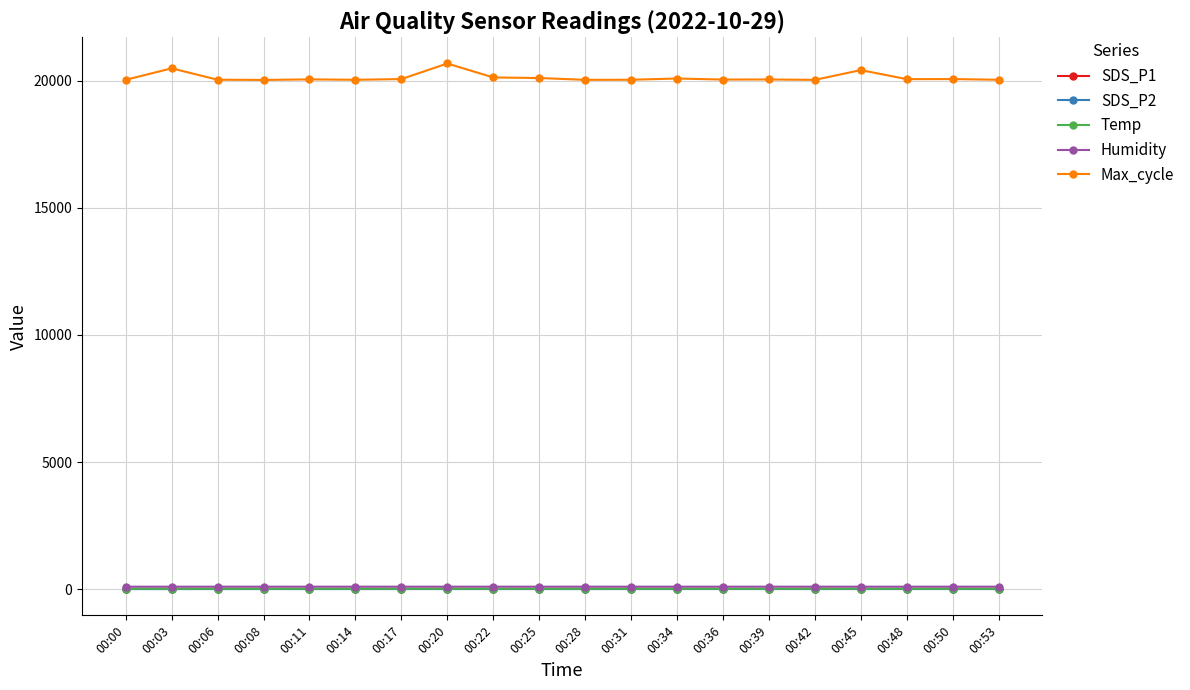

Which series has the widest spread of values?

Max_cycle